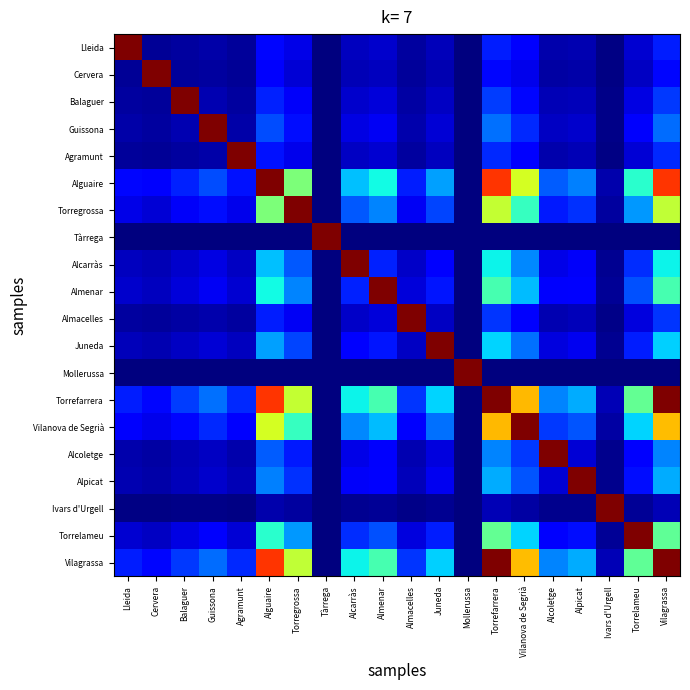

What is the spread (max minus min) of values at Cervera?

1.0